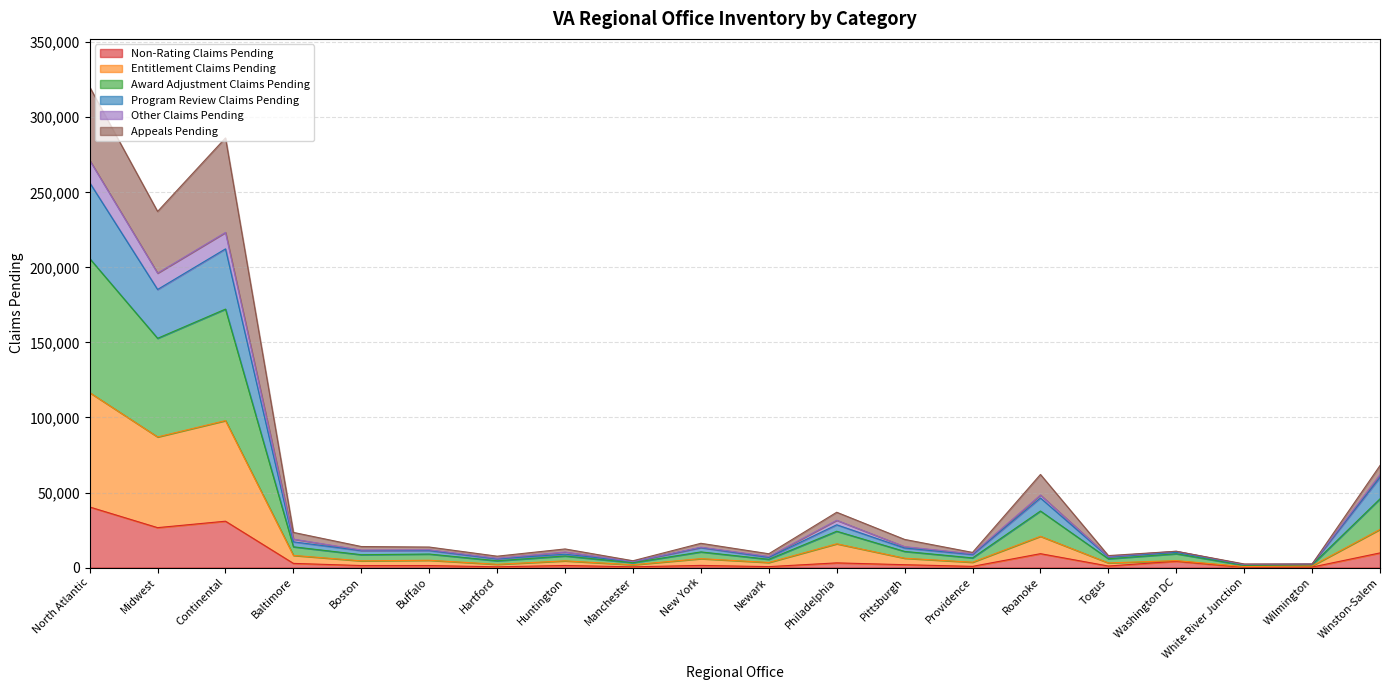

The Entitlement Claims Pending series shows 816 at Hartford. True or false?

False